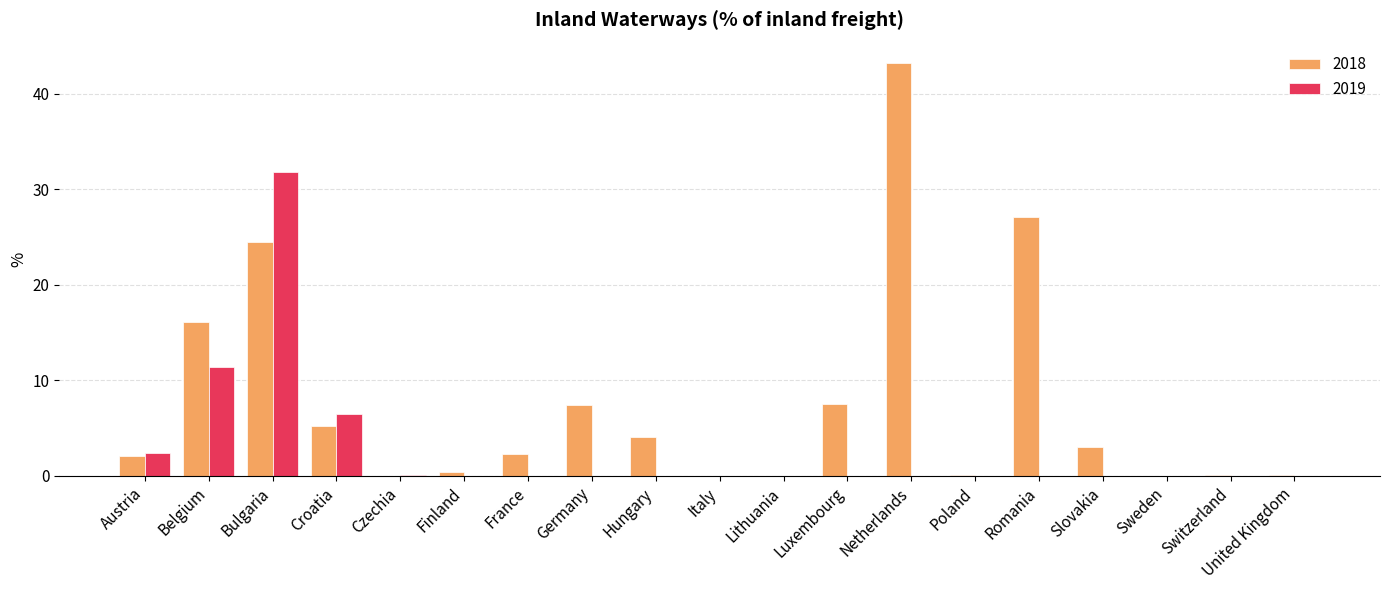

Is it true that 2019 equals -12.5 at Lithuania?

False